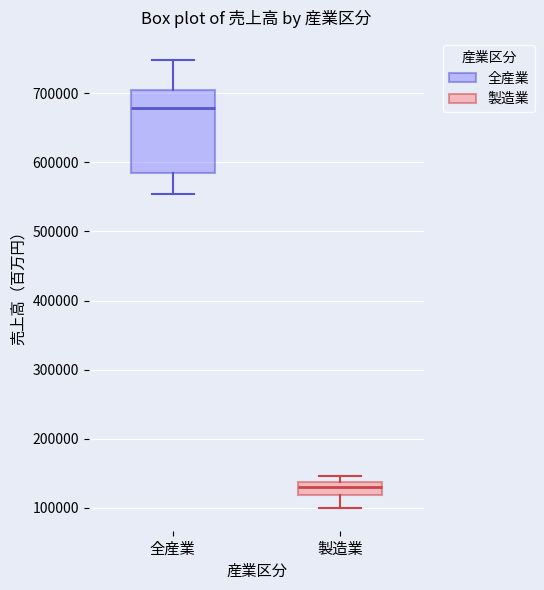

Where does the median line of the box for 製造業 sit on the y-axis? The values are not printed on the chart, so give them approximately, as read against the axis.

130000